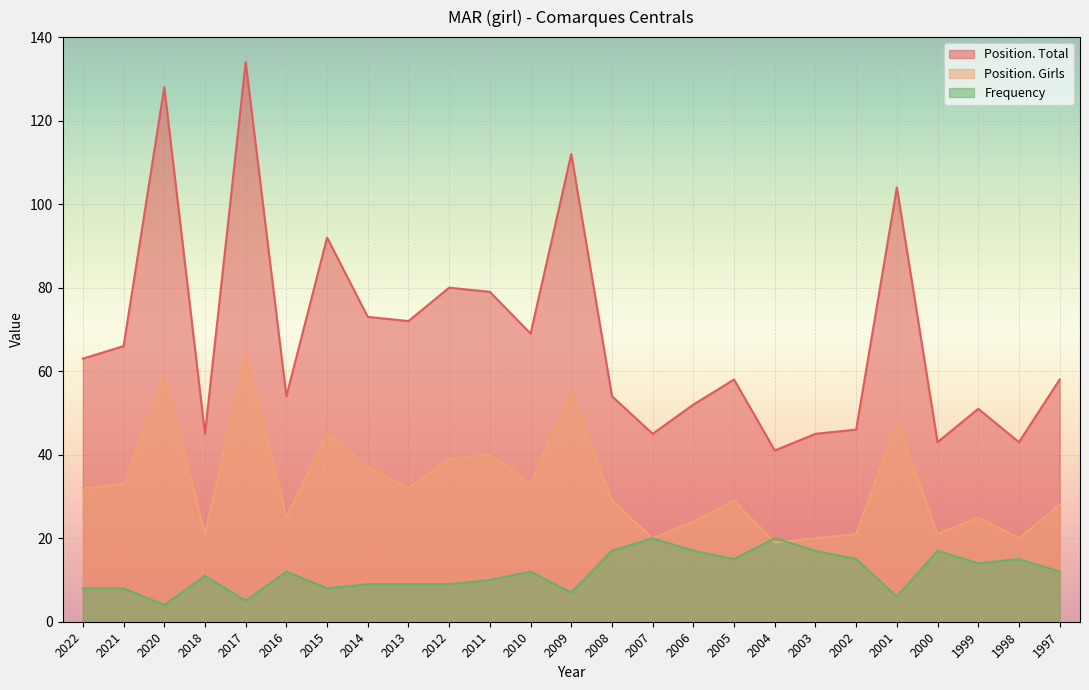

What is the lowest value of the Frequency series?

4